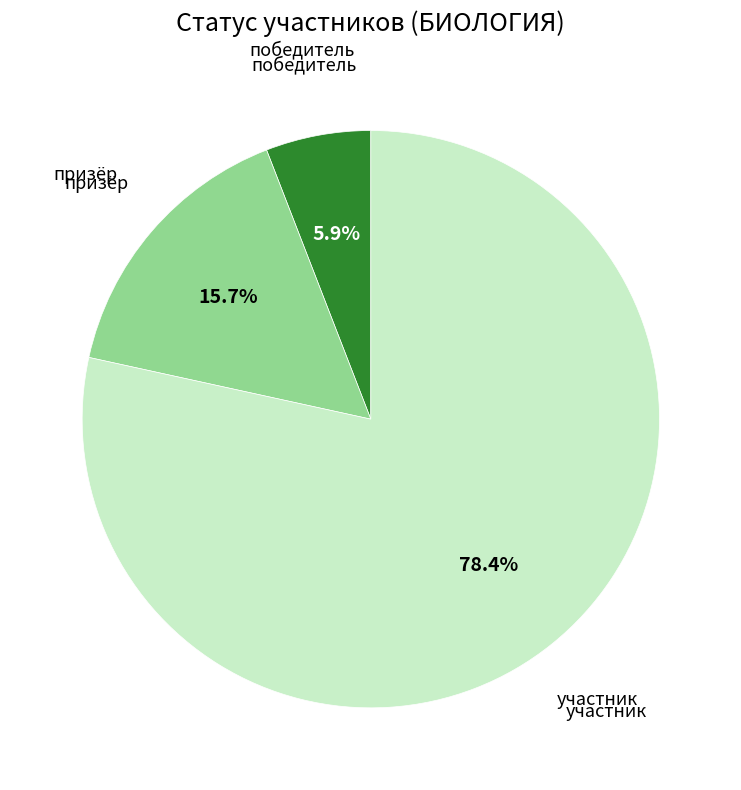

Does any single category account for the majority?

Yes